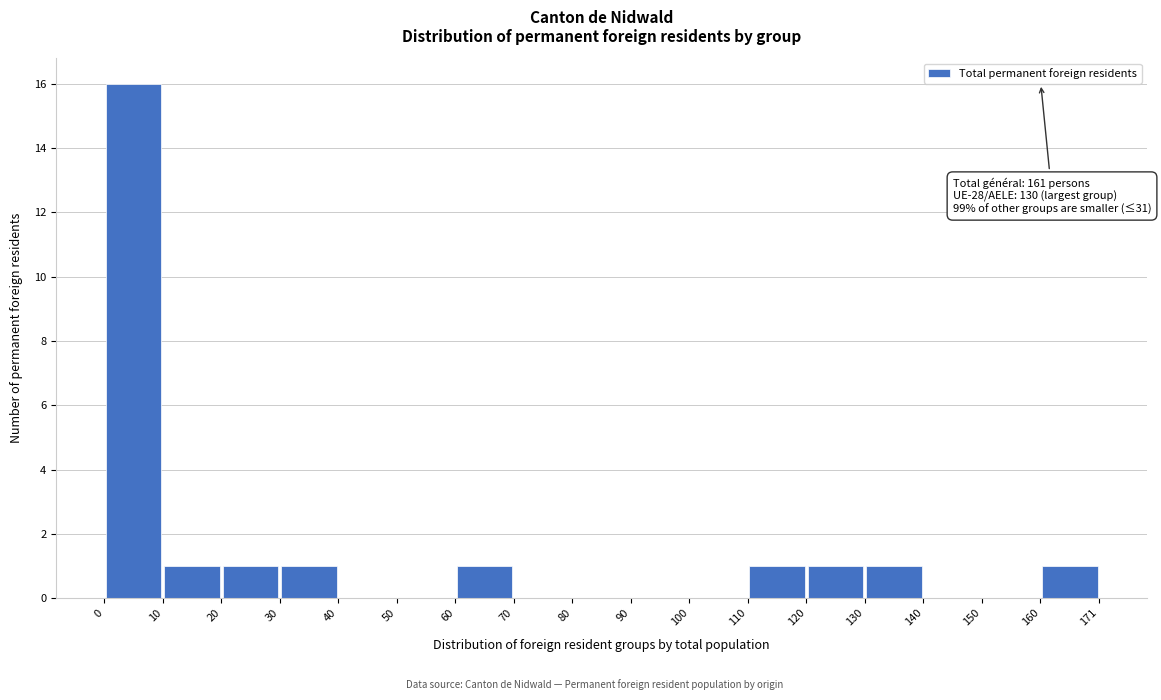

Which range on the x-axis has the tallest bar?

0 to 10